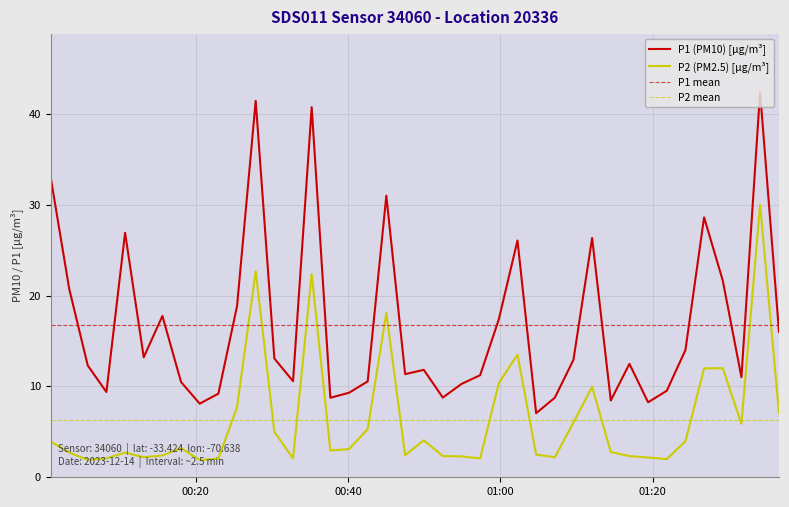

What is the value of the P1 point at the 36th from the left?

28.6